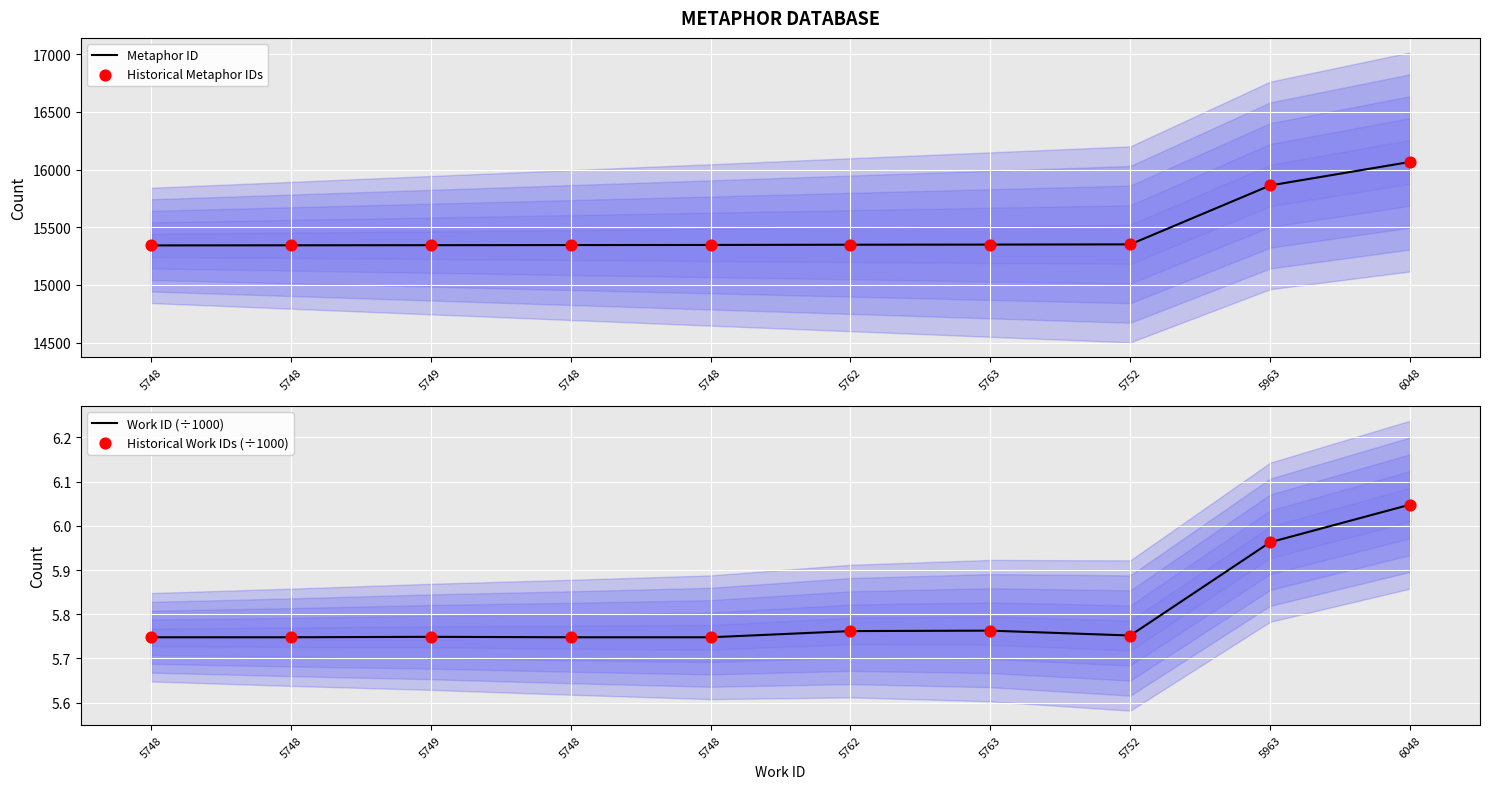

Which series has the largest total across all categories?

Metaphor ID